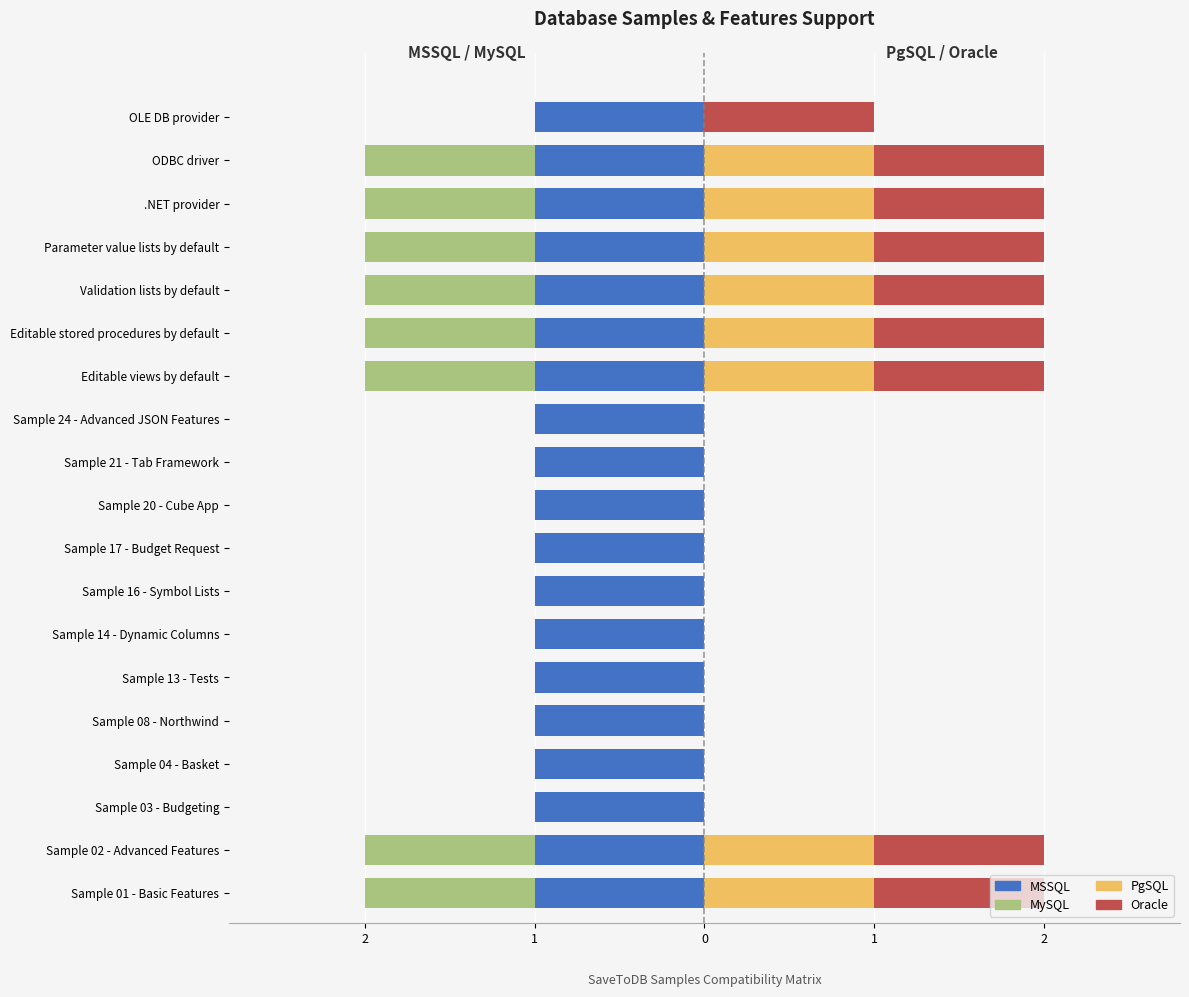

Is the value of MySQL at Sample 21 - Tab Framework greater than the value of PgSQL at Sample 08 - Northwind?

No